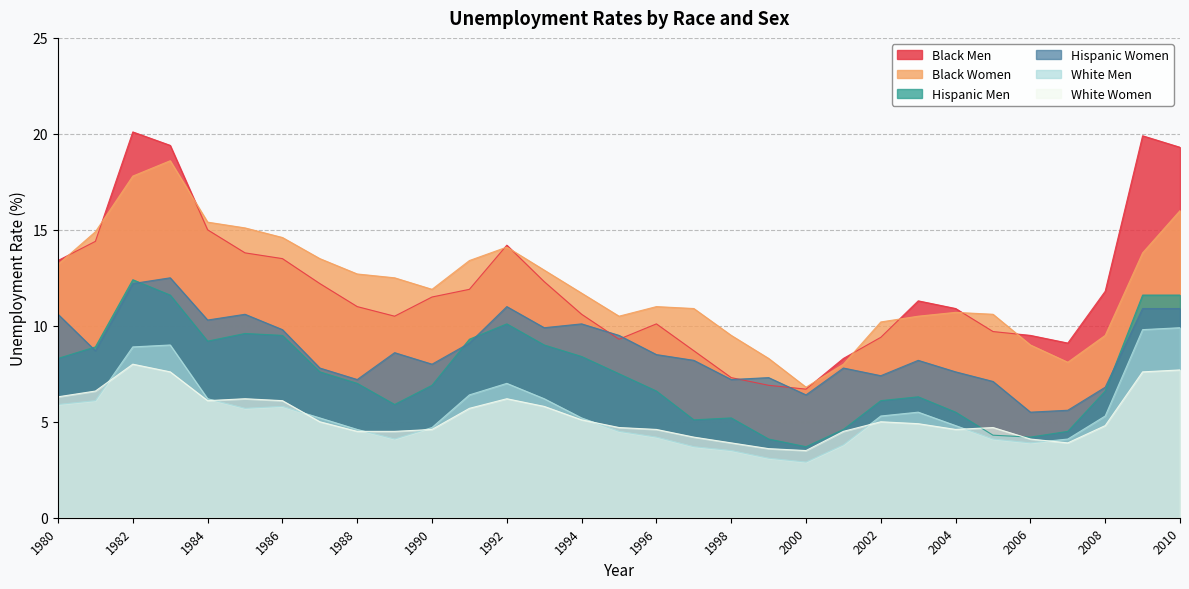

What is the difference between the Black Men values at 1992 and 1988?

3.2